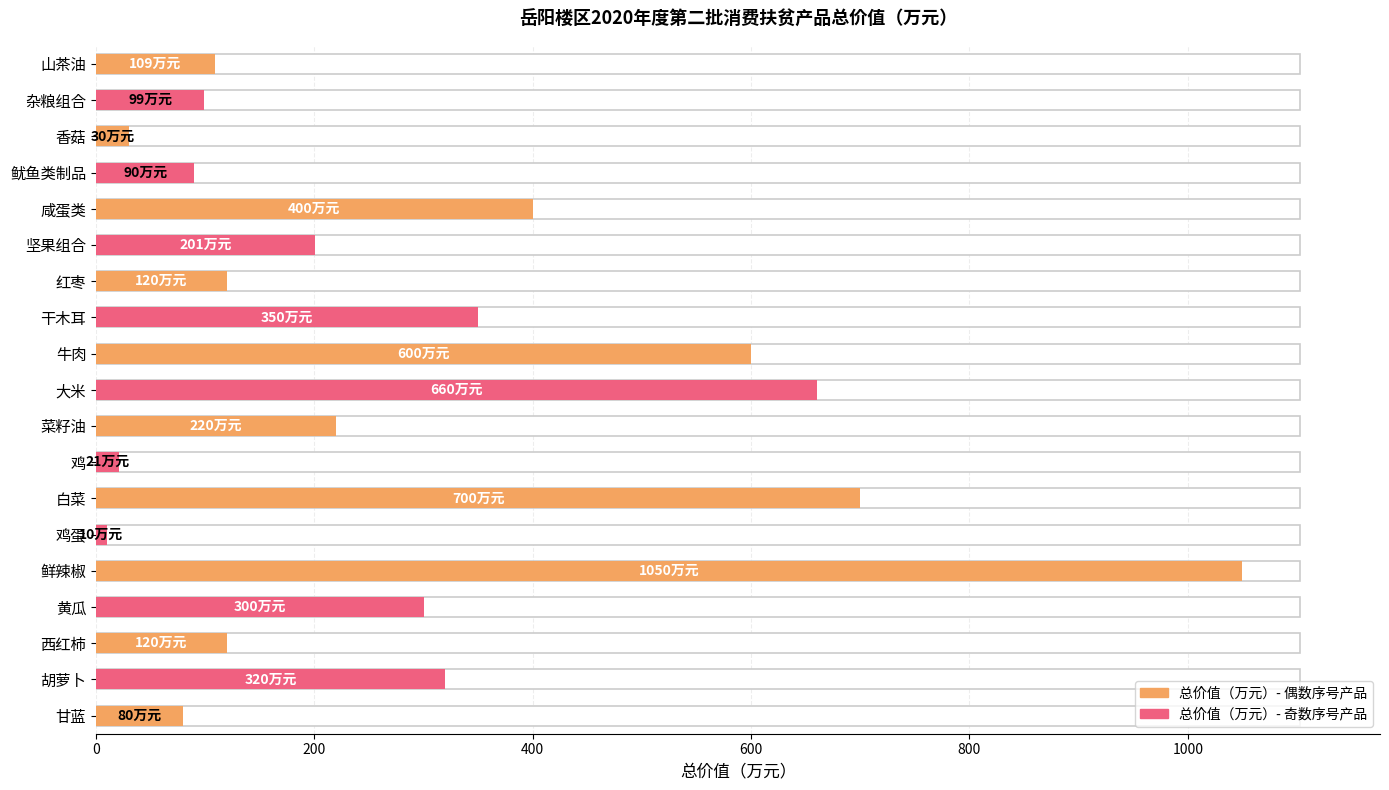

What is the sum of the values at 红枣 and 鸡蛋?

130